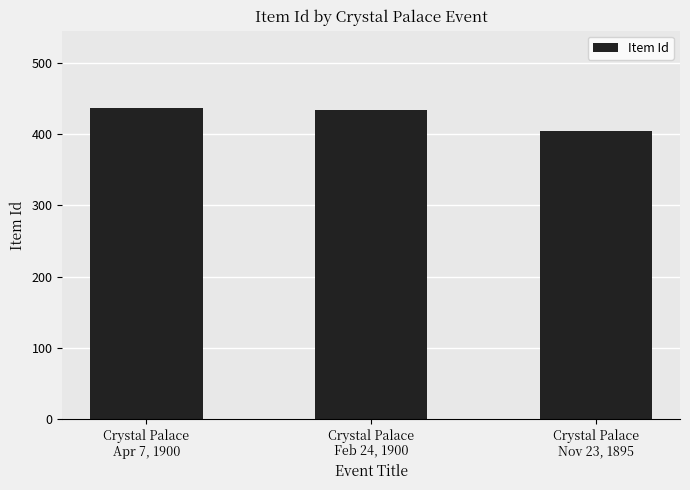

What is the difference between the second highest and minimum values?

29